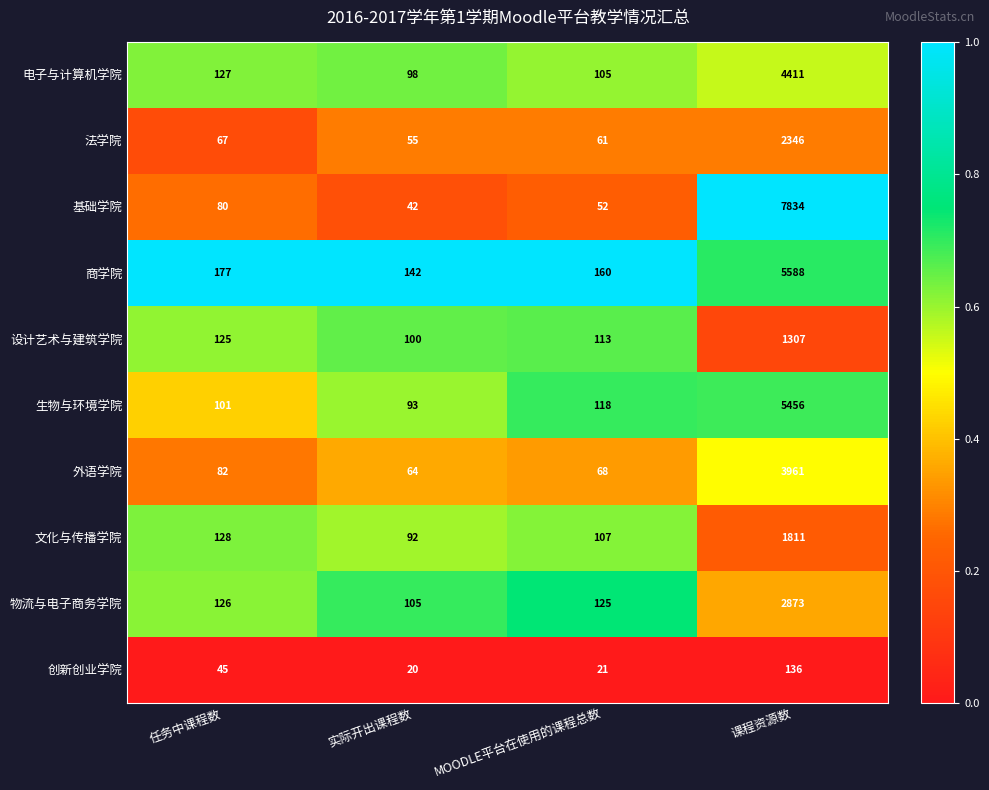

True or false: 创新创业学院 has a value of 200 at 课程资源数.

False